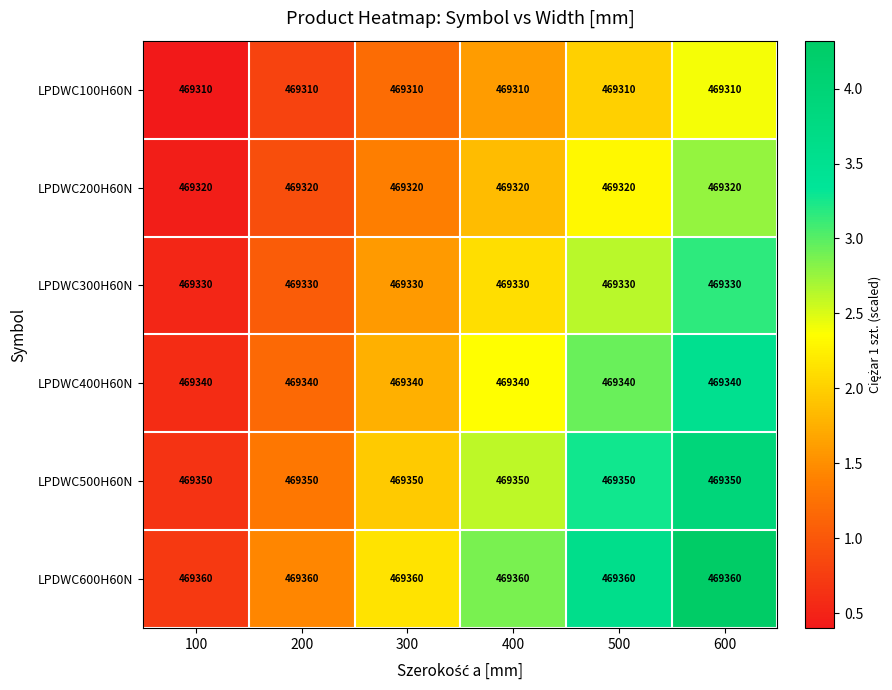

What is the smallest value displayed?

469310